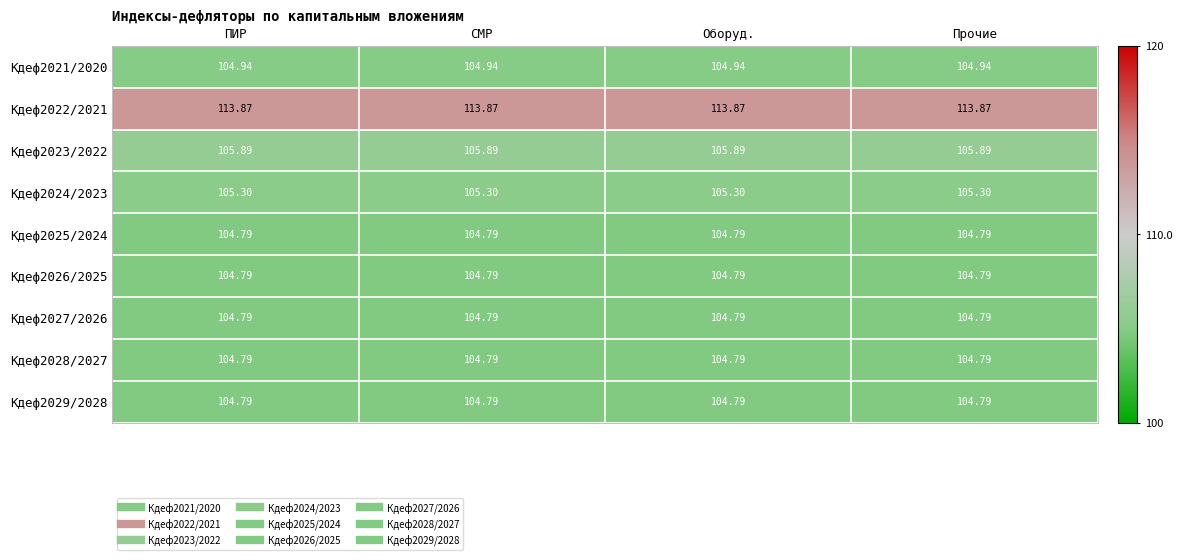

Is the value of Кдеф2022/2021 at Оборуд. greater than the value of Кдеф2023/2022 at Оборуд.?

Yes